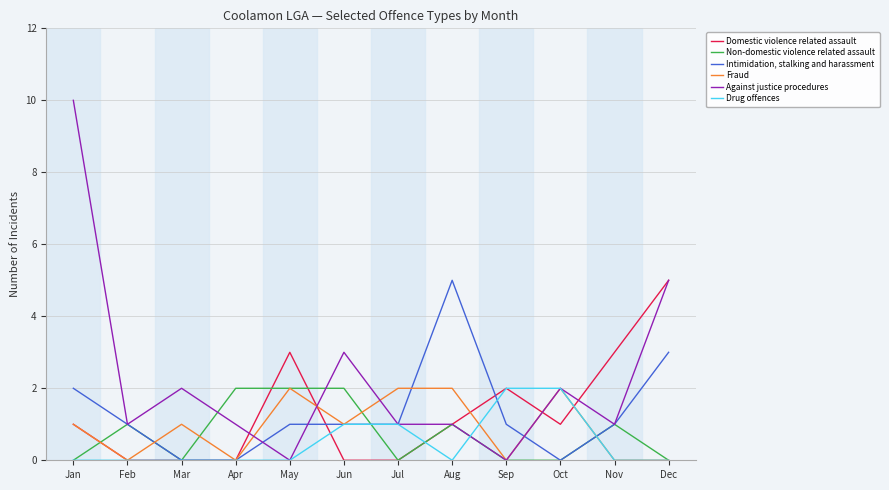

What are all the series names shown in the legend?

Domestic violence related assault, Non-domestic violence related assault, Intimidation, stalking and harassment, Fraud, Against justice procedures, Drug offences